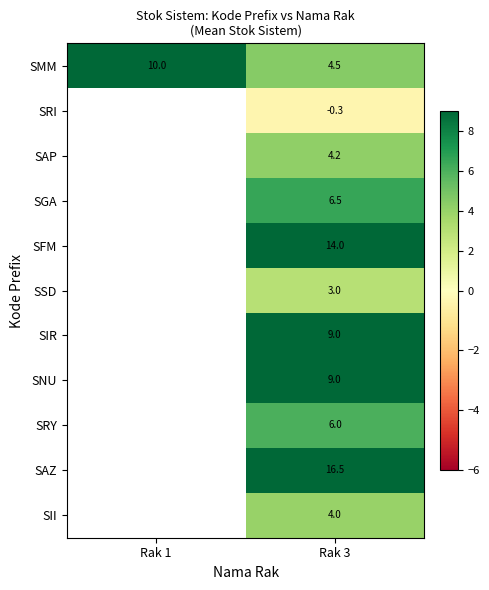

True or false: SRI has a value of -0.3 at Rak 3.

True